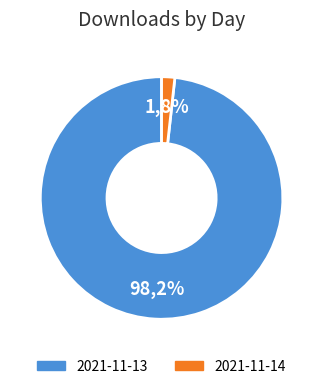

What is the majority slice?

2021-11-13